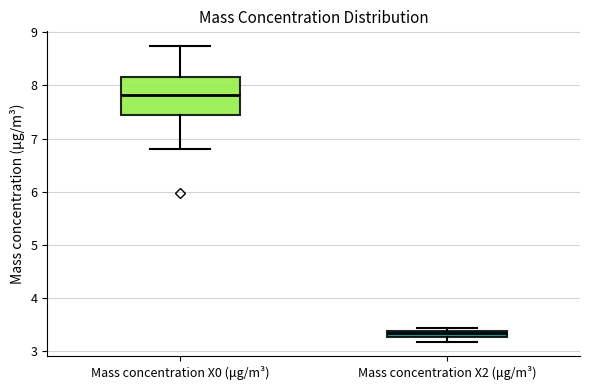

Where does the upper whisker of the box for Mass concentration X0 (μg/m³) end on the y-axis? The values are not printed on the chart, so give them approximately, as read against the axis.

8.7